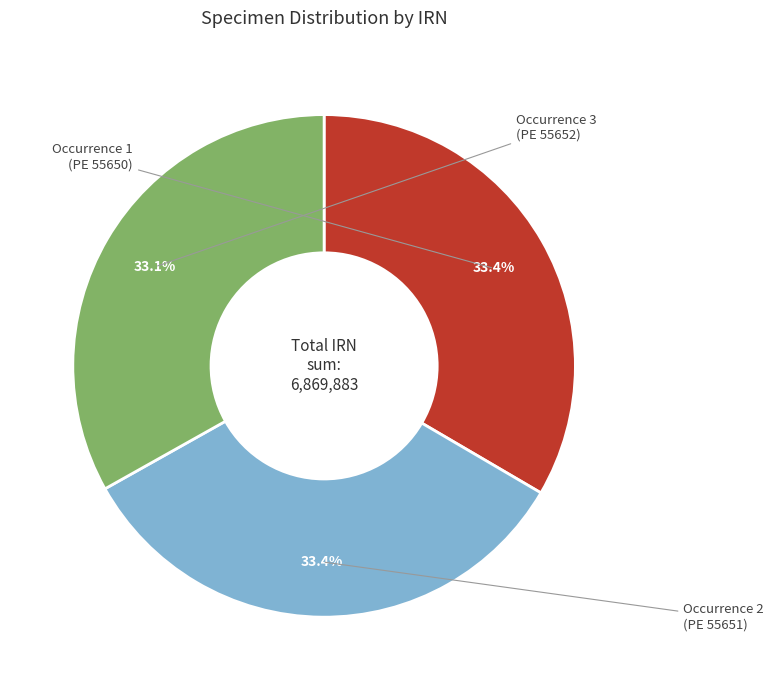

Is there any slice that represents more than half of the pie?

No